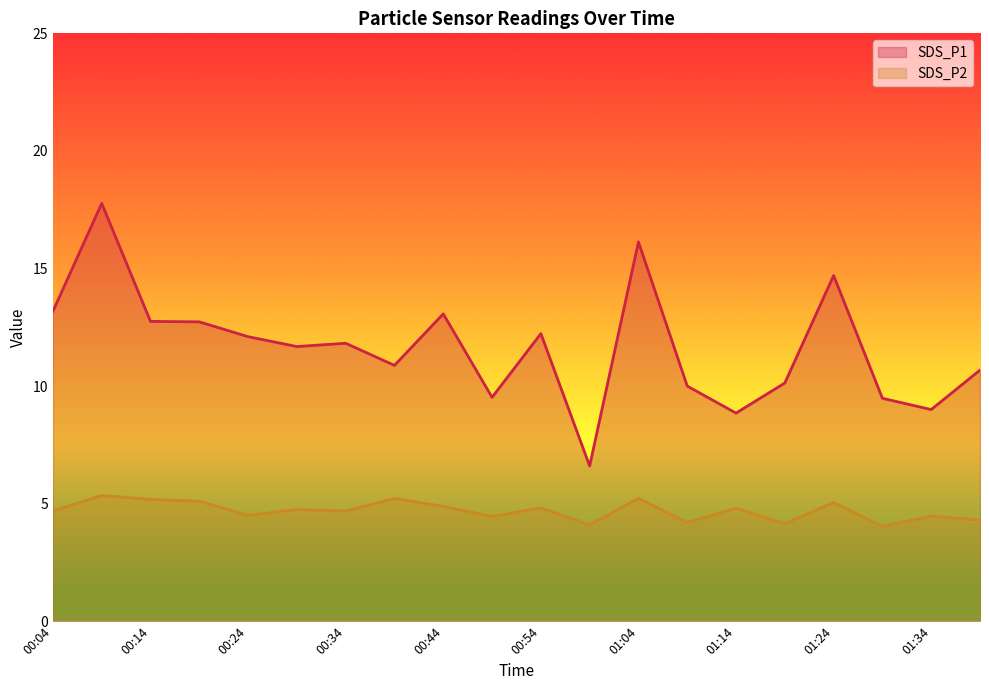

Is it true that SDS_P2 equals 1.9 at 00:19?

False